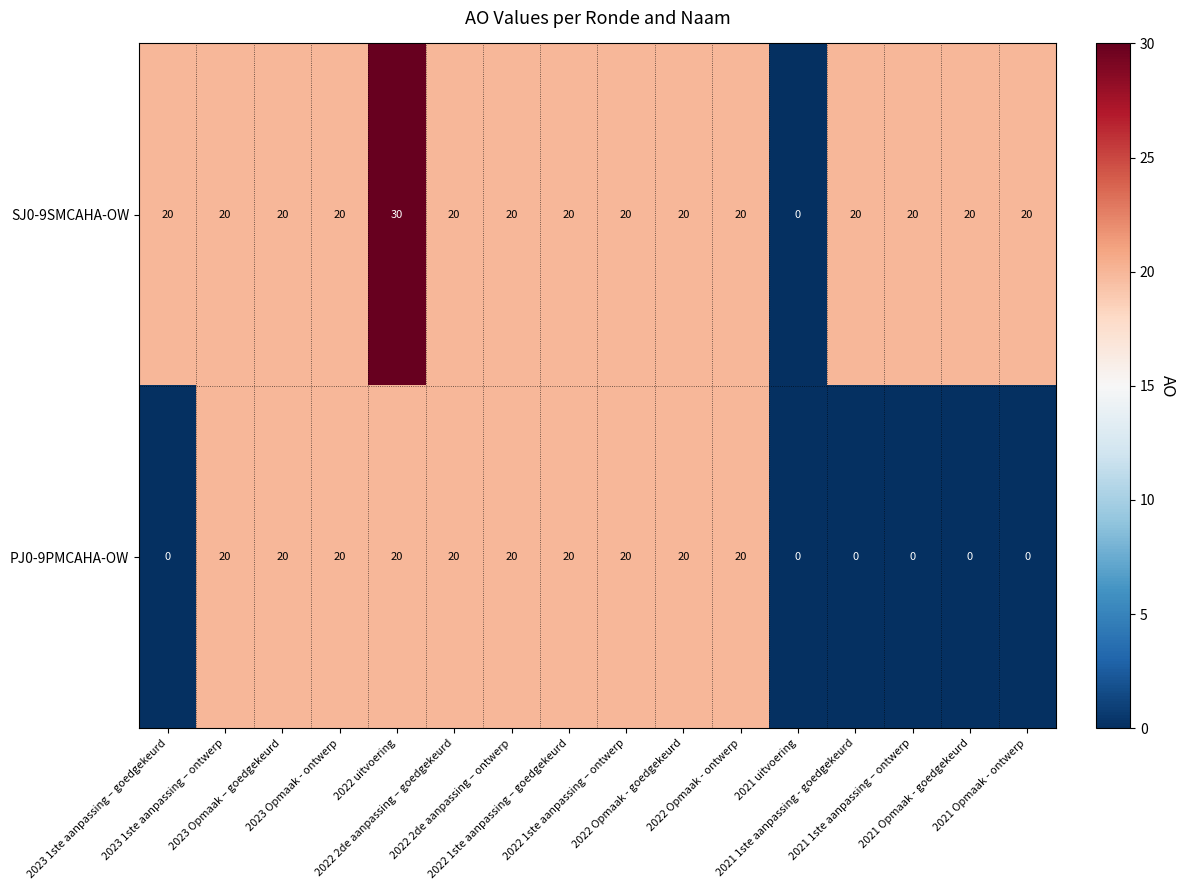

What is the highest value of the PJ0-9PMCAHA-OW series?

20